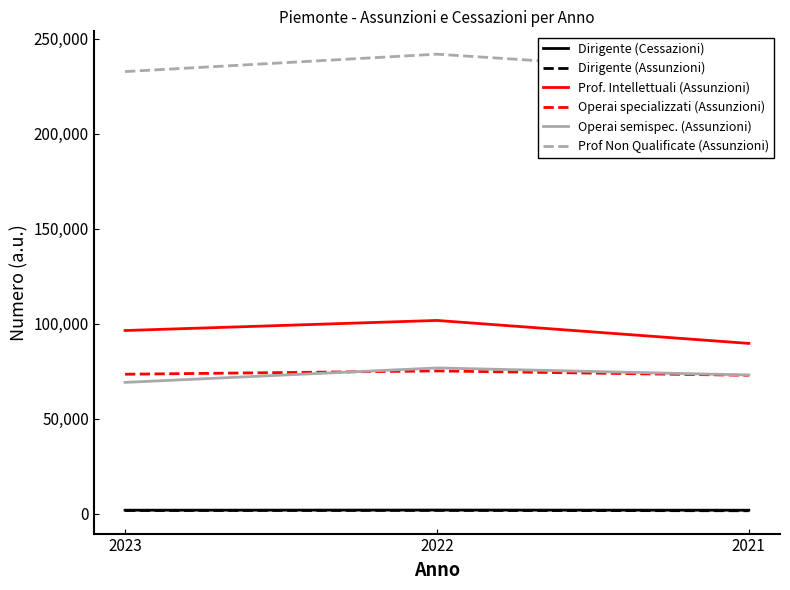

Read the Dirigente (Assunzioni) value at 2023, to the nearest 10.

1720